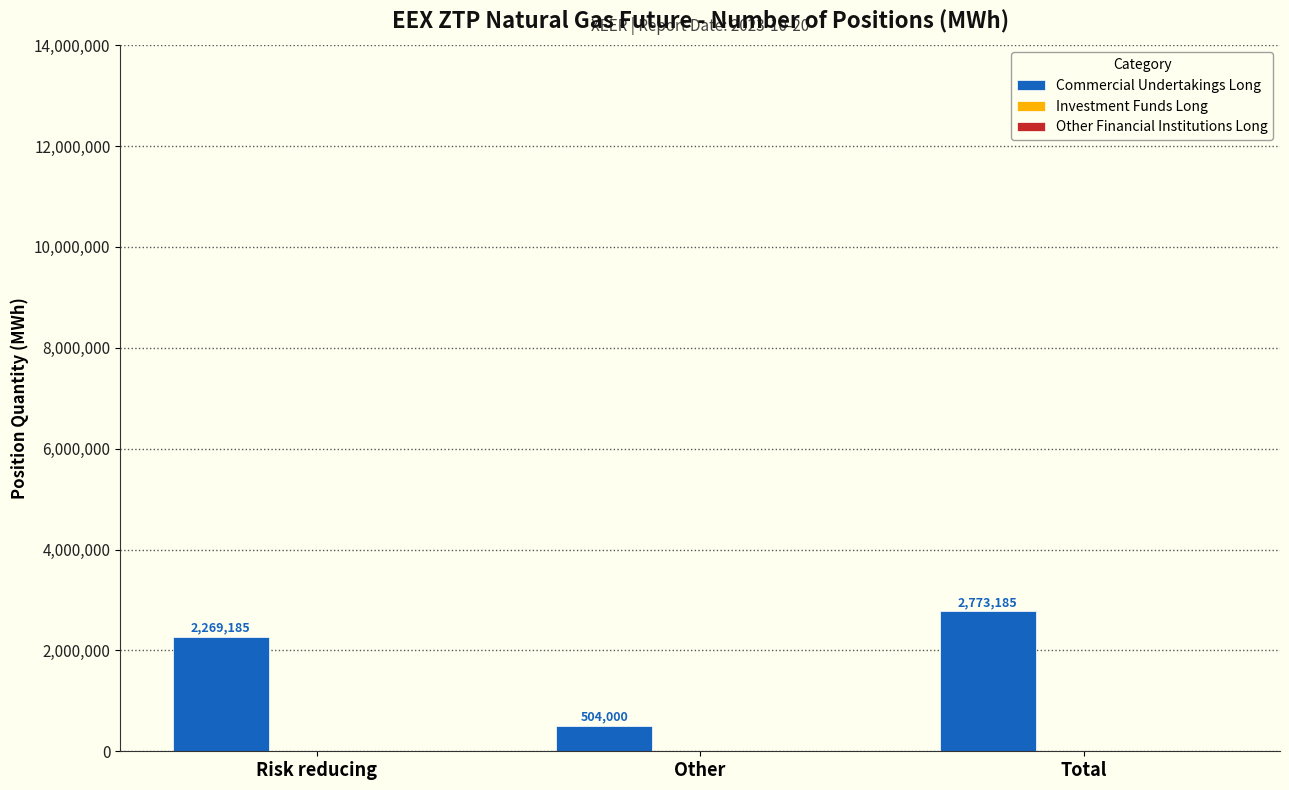

Rank the categories by value from lowest to highest.

Other, Risk reducing, Total